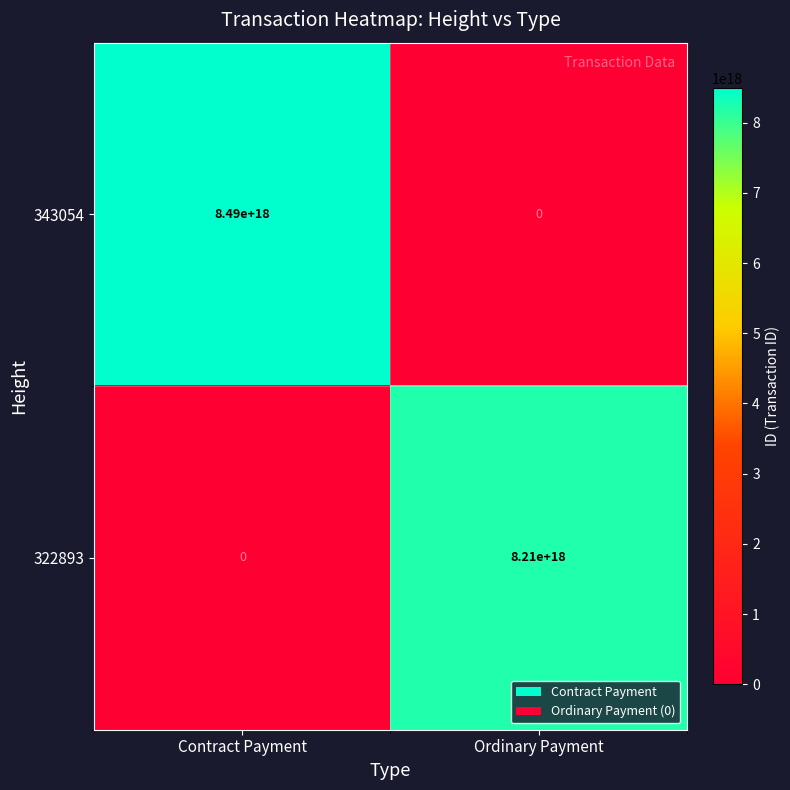

At which label does 322893 reach its minimum?

Contract Payment